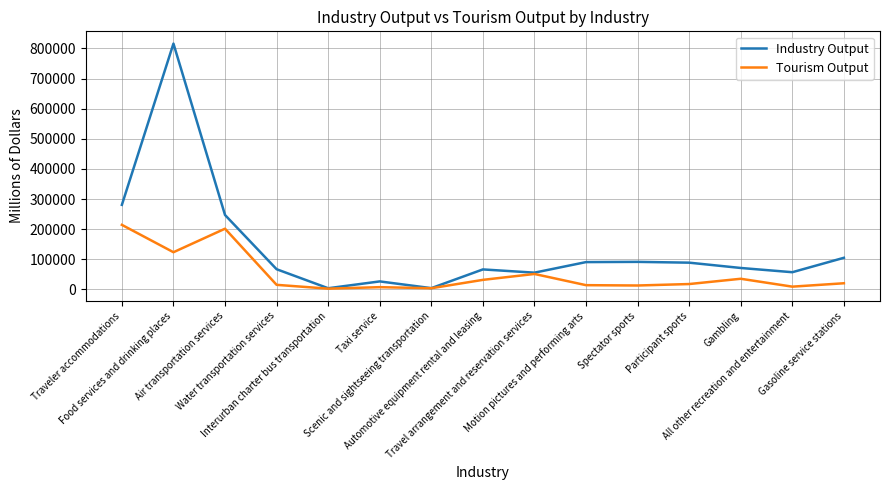

What is the greatest value displayed?

816252